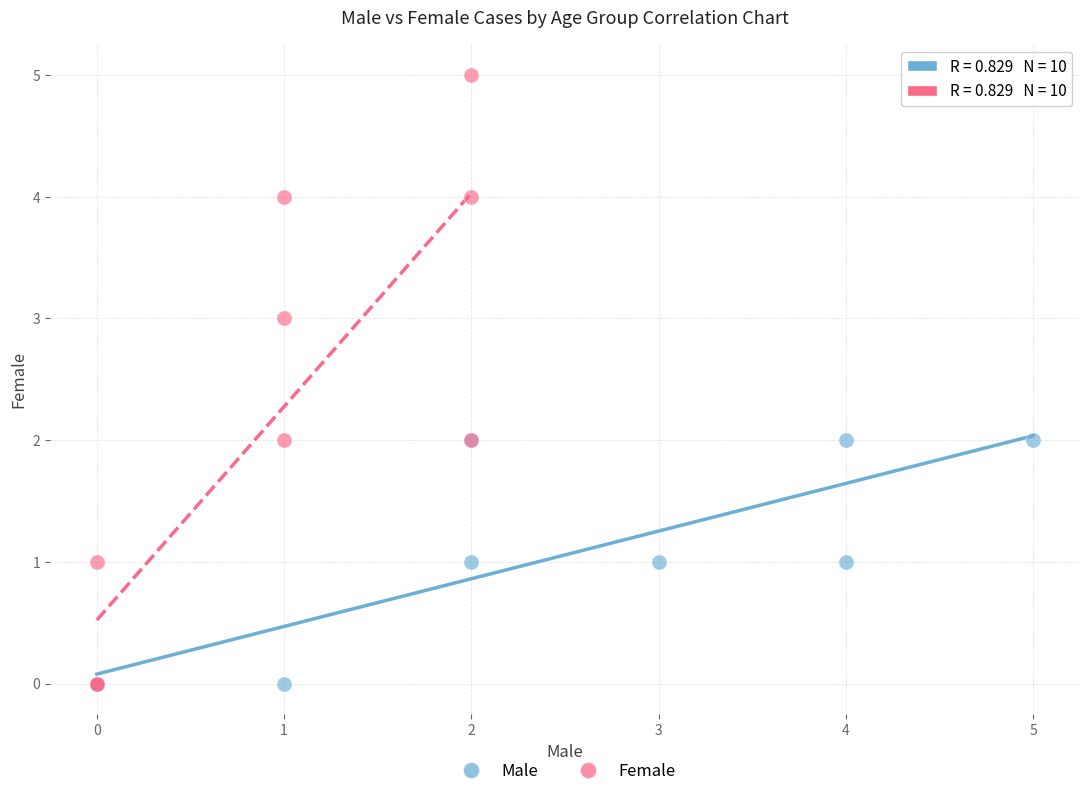

Which series reaches the maximum Y coordinate?

Female